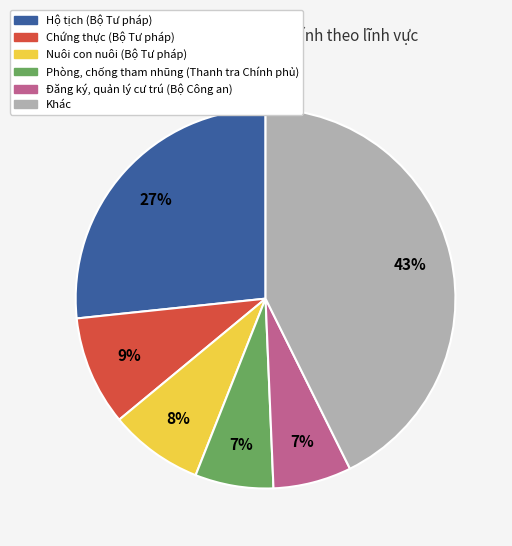

Is there a majority slice in this chart?

No